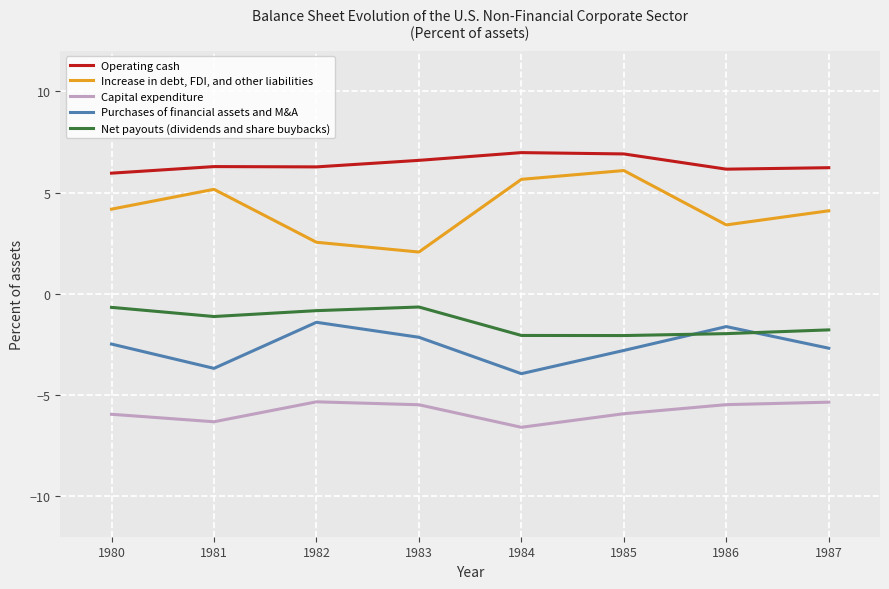

True or false: Operating cash and Increase in debt, FDI, and other liabilities intersect in this chart.

False